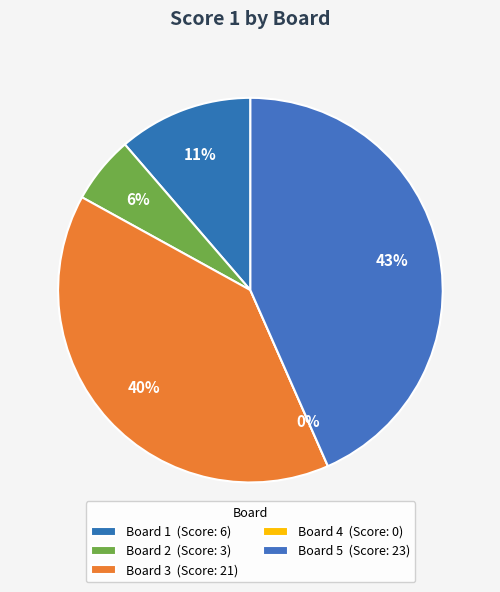

What is the largest slice in the pie chart?

Board 5